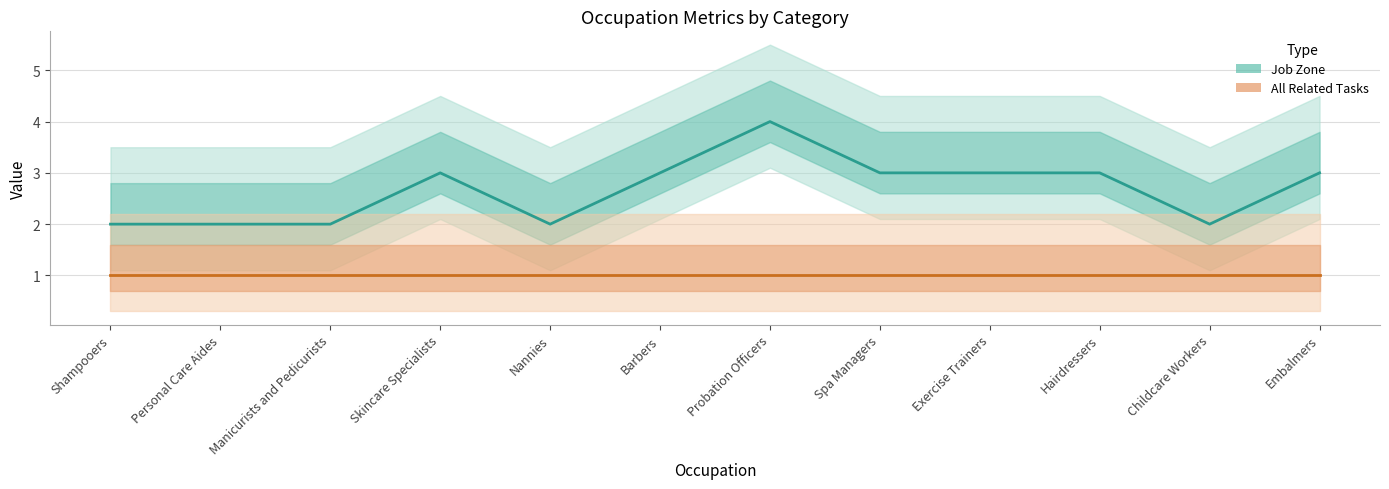

How many lines are shown in the chart?

2